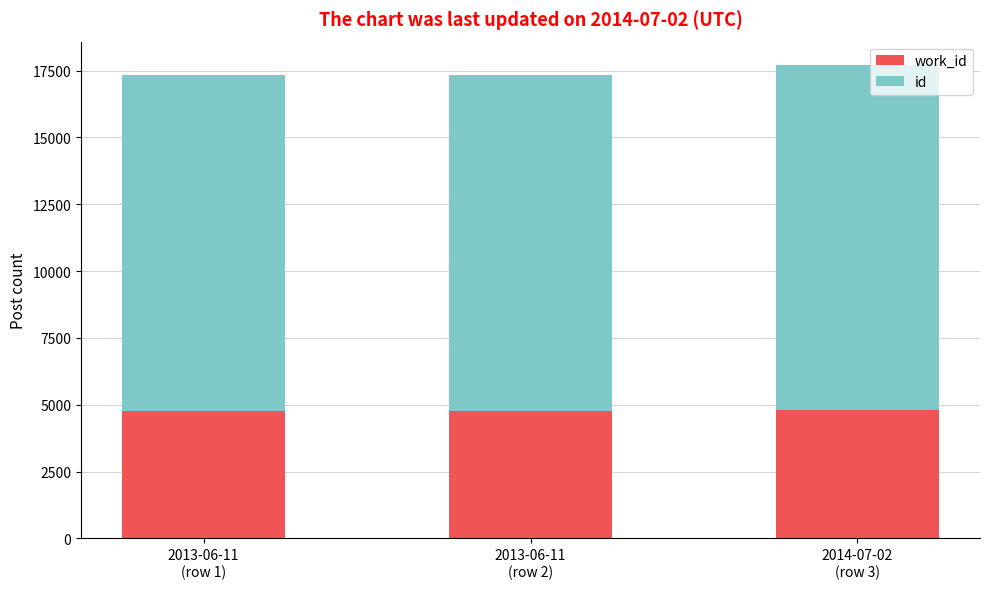

What are all the series names shown in the legend?

work_id, id